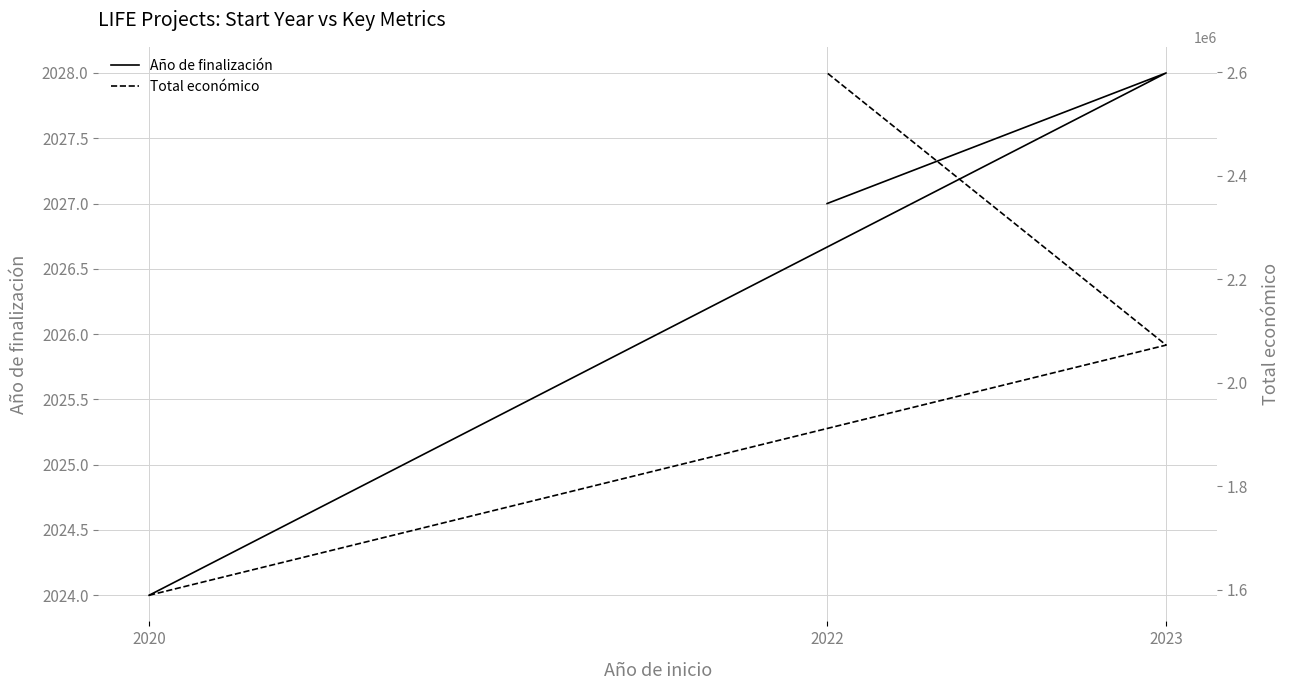

Is it true that Año de finalización equals 2723 at 2023?

False